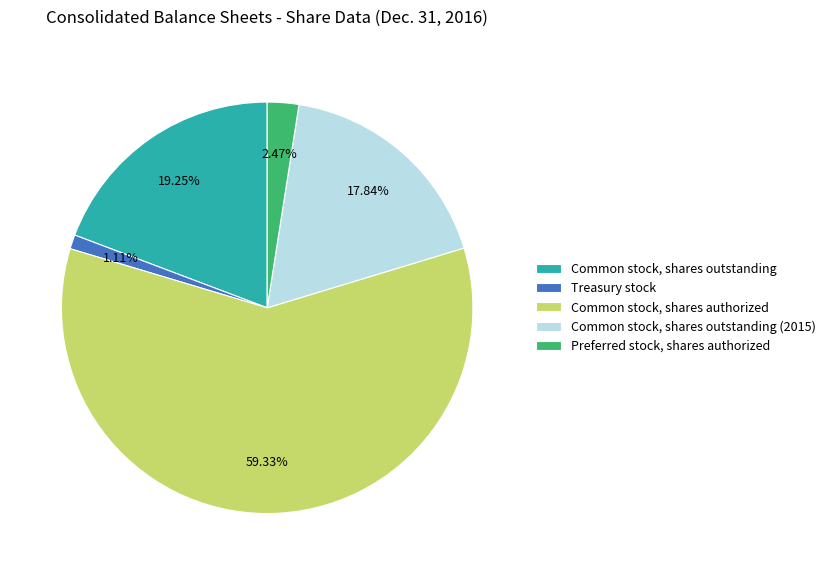

To the nearest percent, what portion does Common stock, shares outstanding (2015) represent?

18%